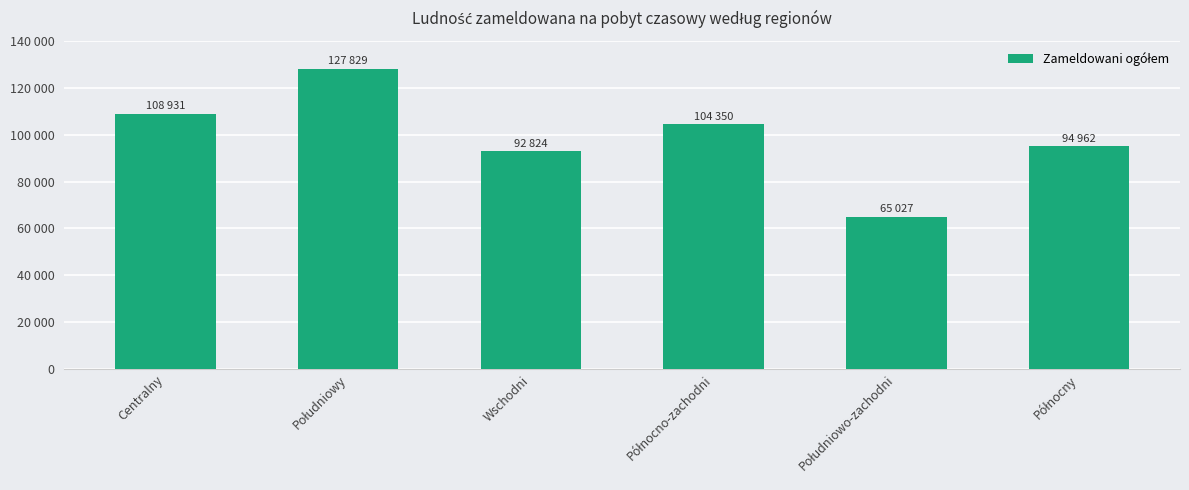

What is the smallest value displayed?

65027